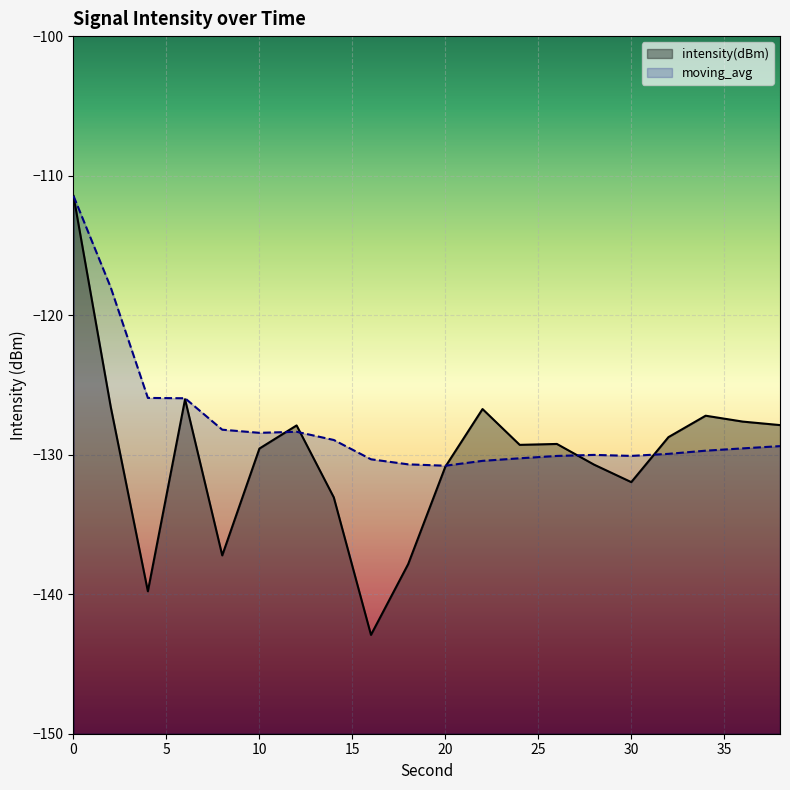

Which has a higher value, 14 or 20?

20